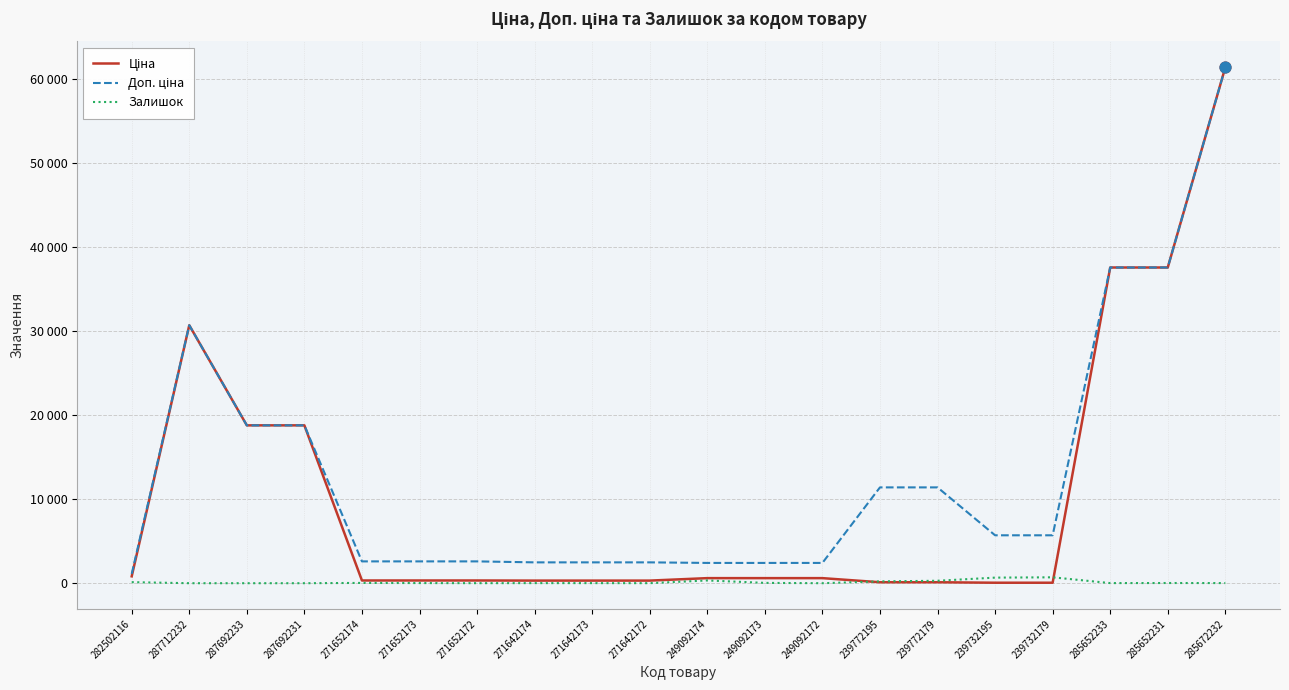

What are all the series names shown in the legend?

Ціна, Доп. ціна, Залишок